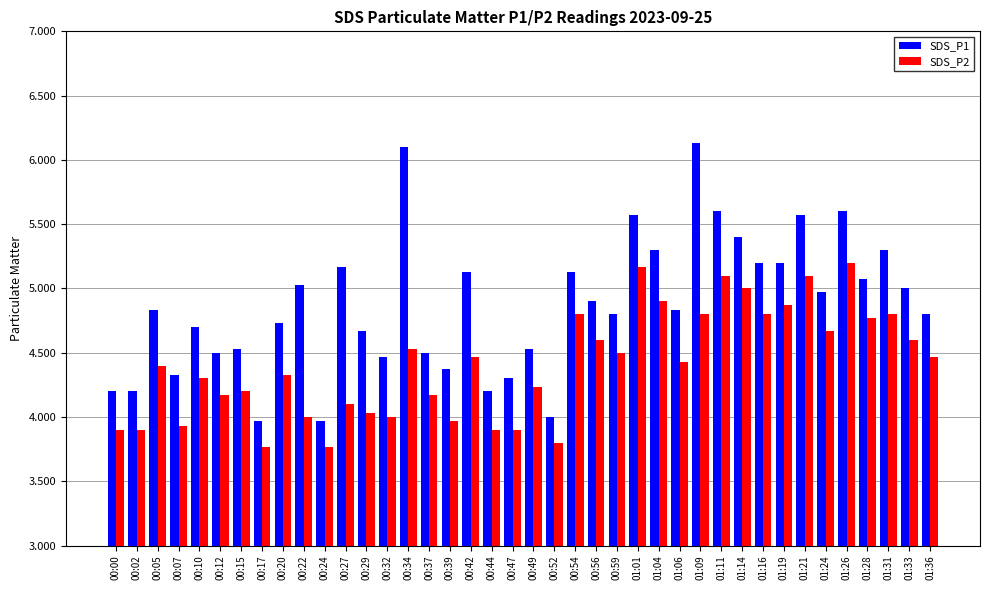

Which series has the widest spread of values?

SDS_P1